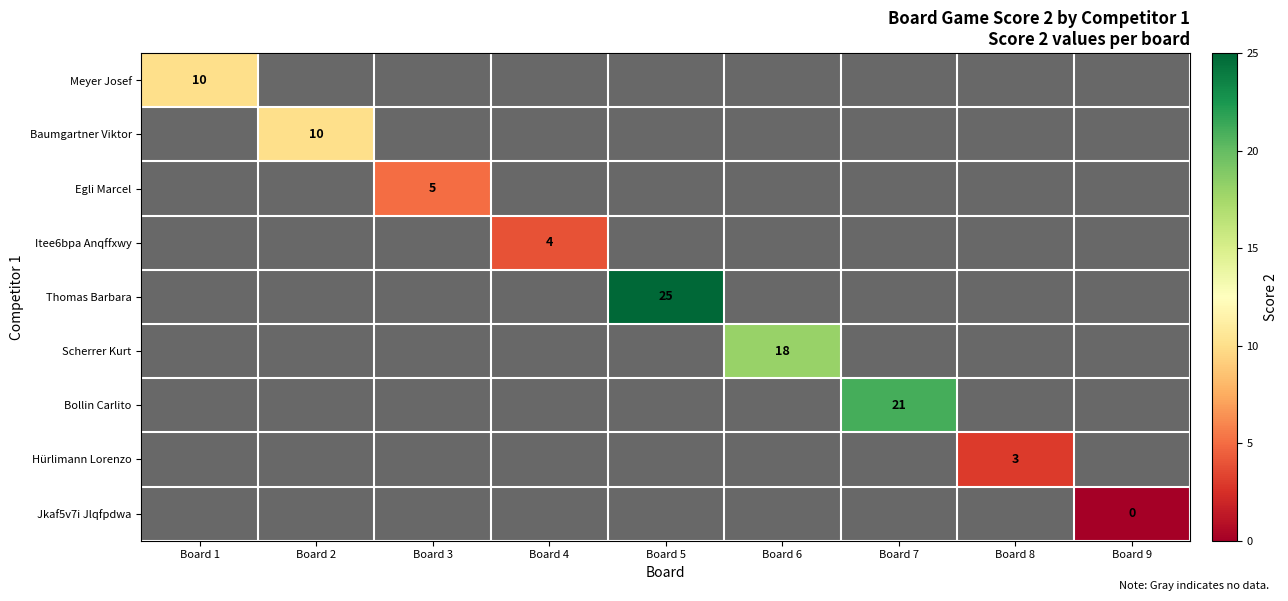

The Hürlimann Lorenzo series shows 3 at Board 8. True or false?

True